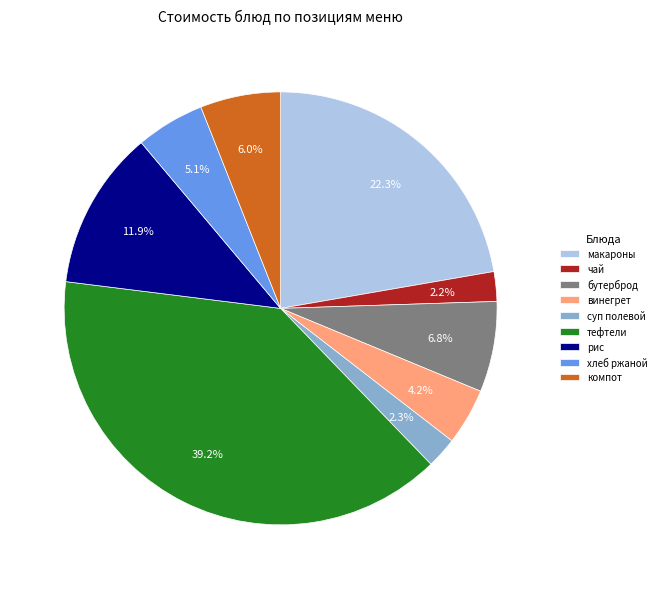

Is there a majority slice in this chart?

No